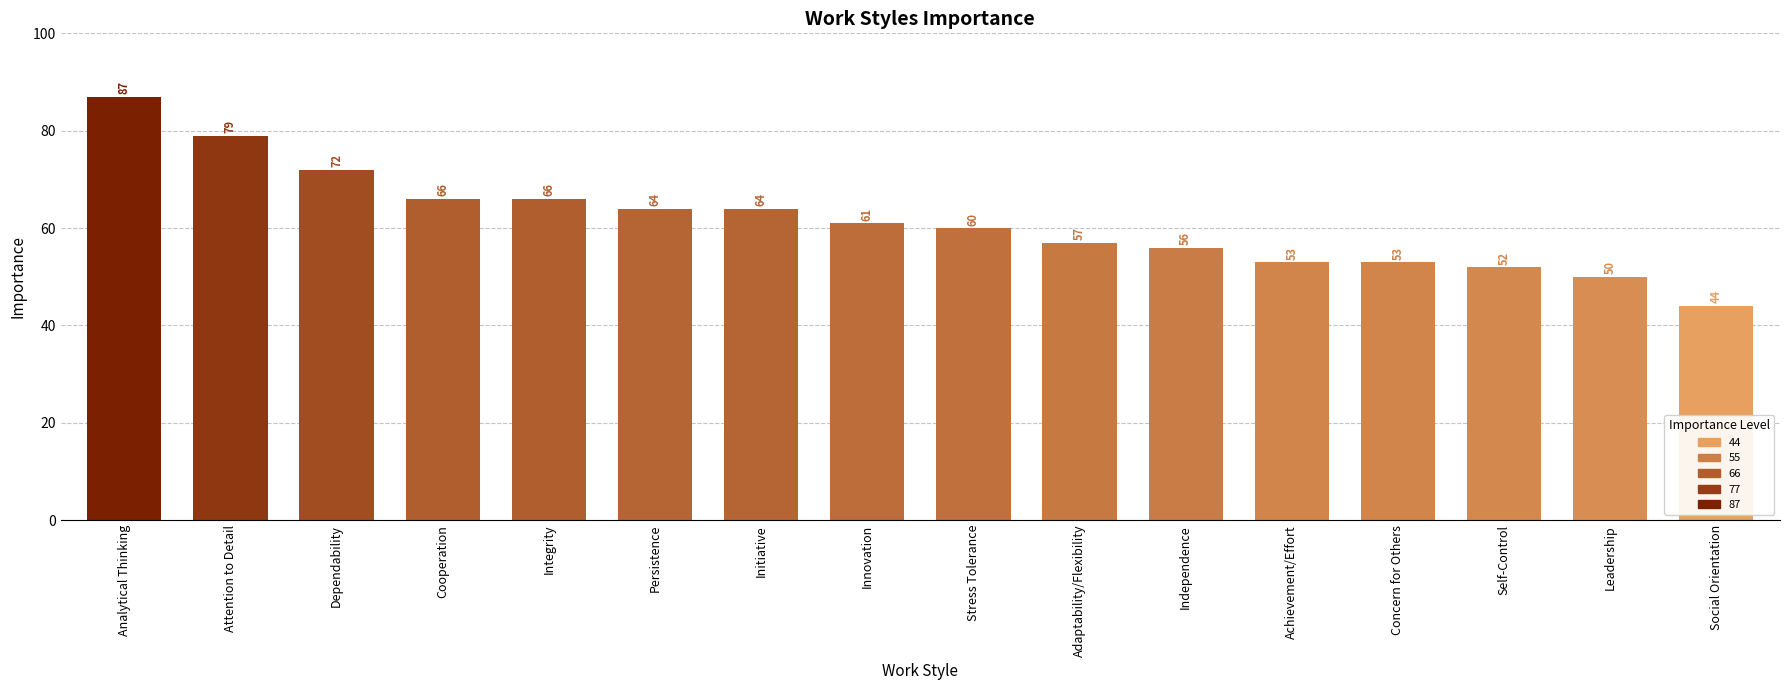

What is the approximate value at Concern for Others?

53